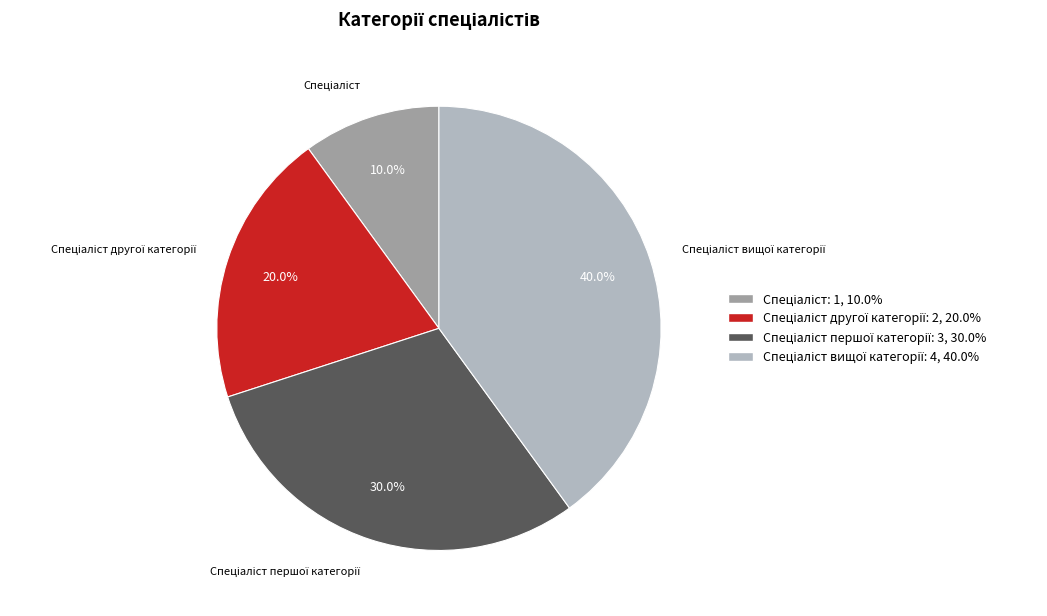

Does any single category account for the majority?

No